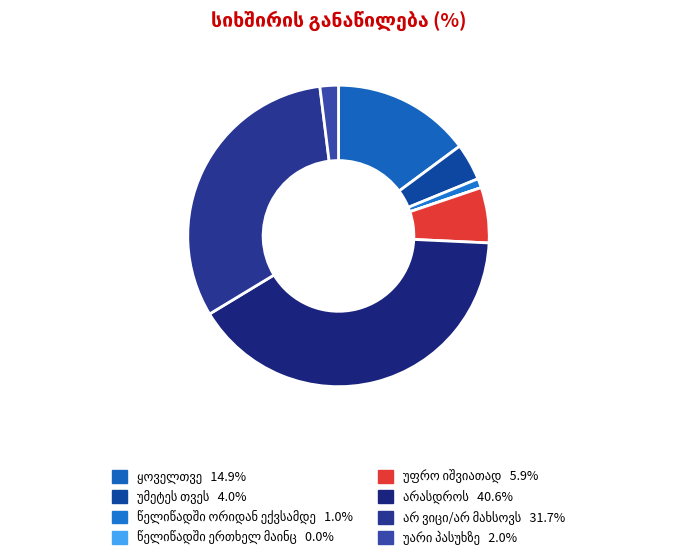

Which category has the smallest portion of the pie?

წელიწადში ერთხელ მაინც